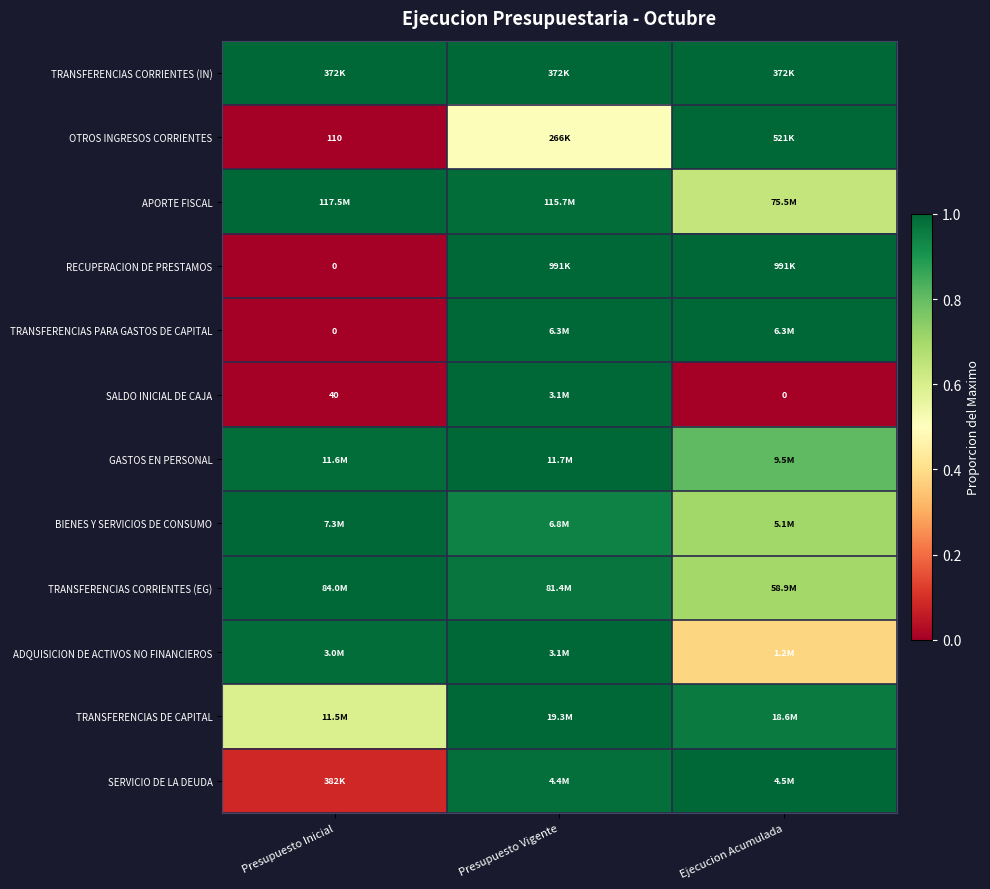

Count the number of categories in the chart.

3